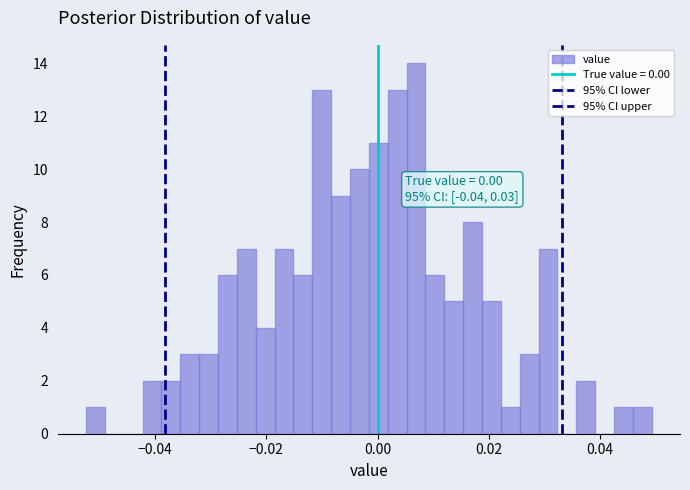

Read against the x-axis, roughly where is the centre of the tallest bar?

0.006